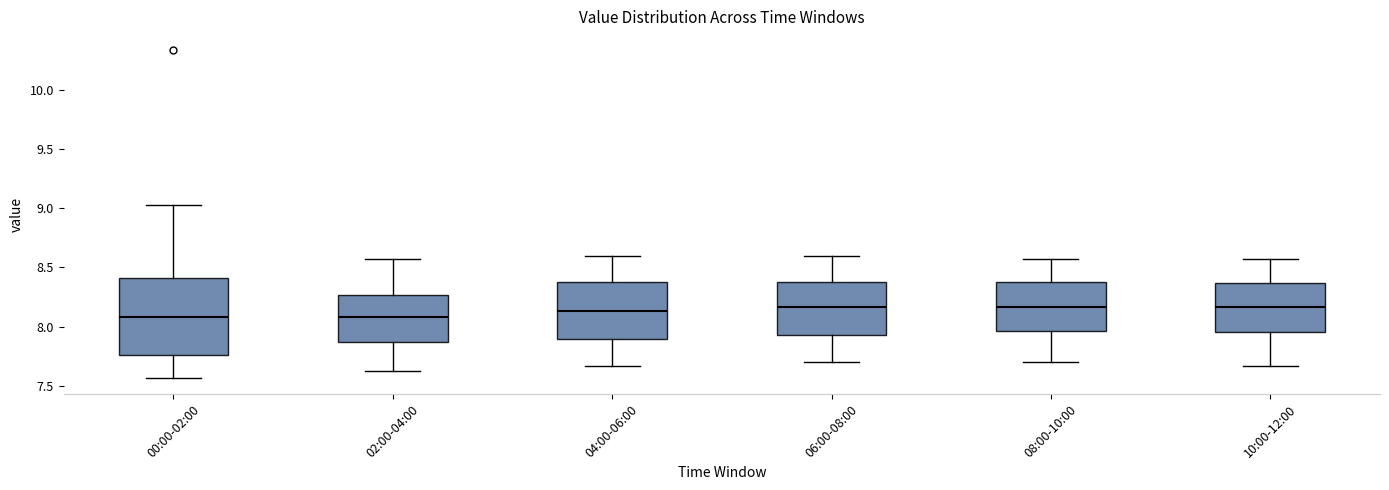

Which box is the tallest, from its lower edge to its upper edge?

00:00-02:00